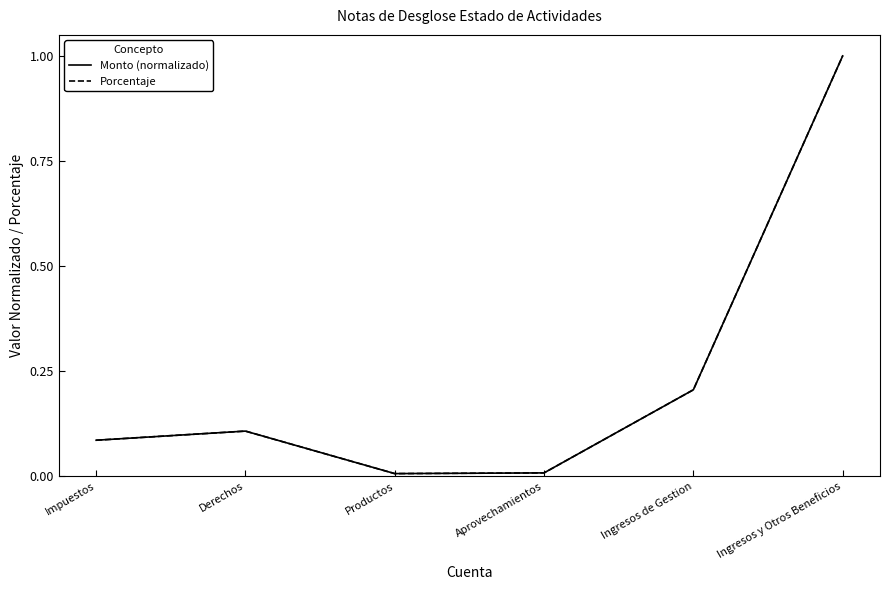

Does the chart display data point markers on the line(s)?

No